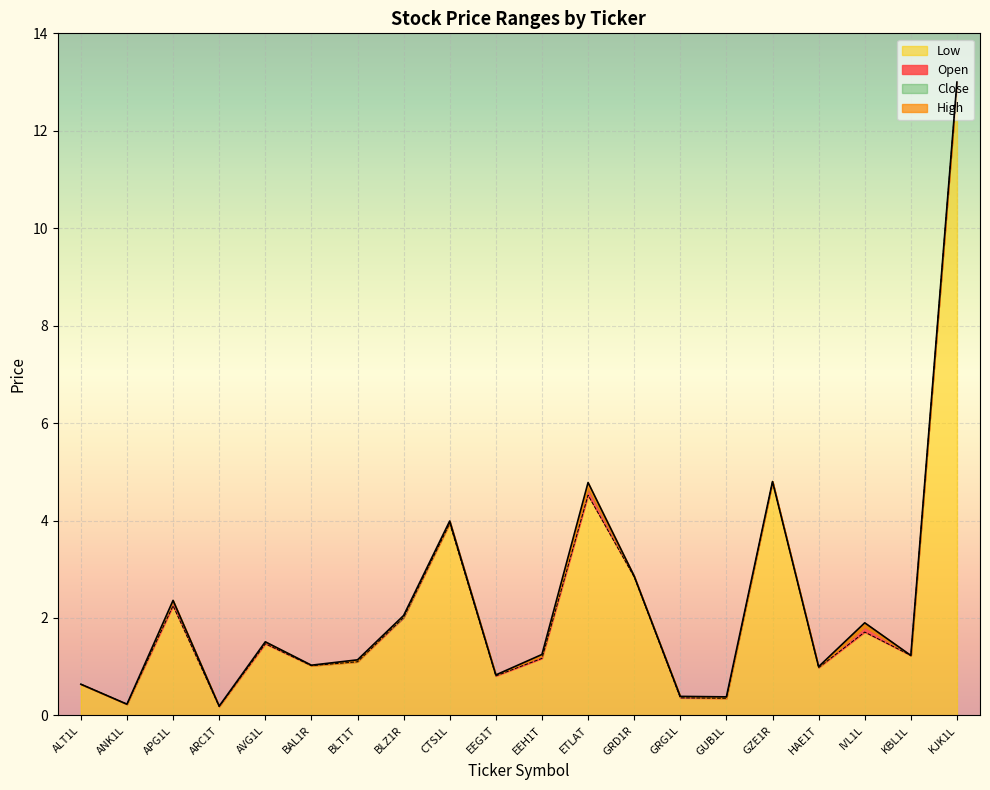

Rank the categories by High value from lowest to highest.

ARC1T, ANK1L, GUB1L, GRG1L, ALT1L, EEG1T, HAE1T, BAL1R, BLT1T, EEH1T, KBL1L, AVG1L, IVL1L, BLZ1R, APG1L, GRD1R, CTS1L, ETLAT, GZE1R, KJK1L